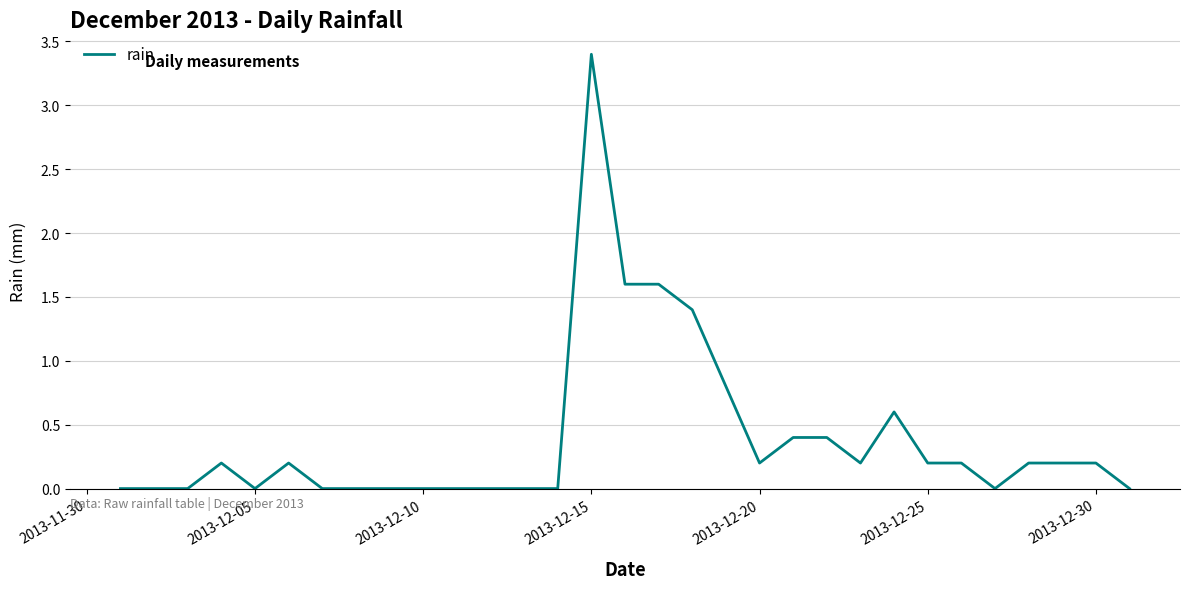

What is the average value?

0.4